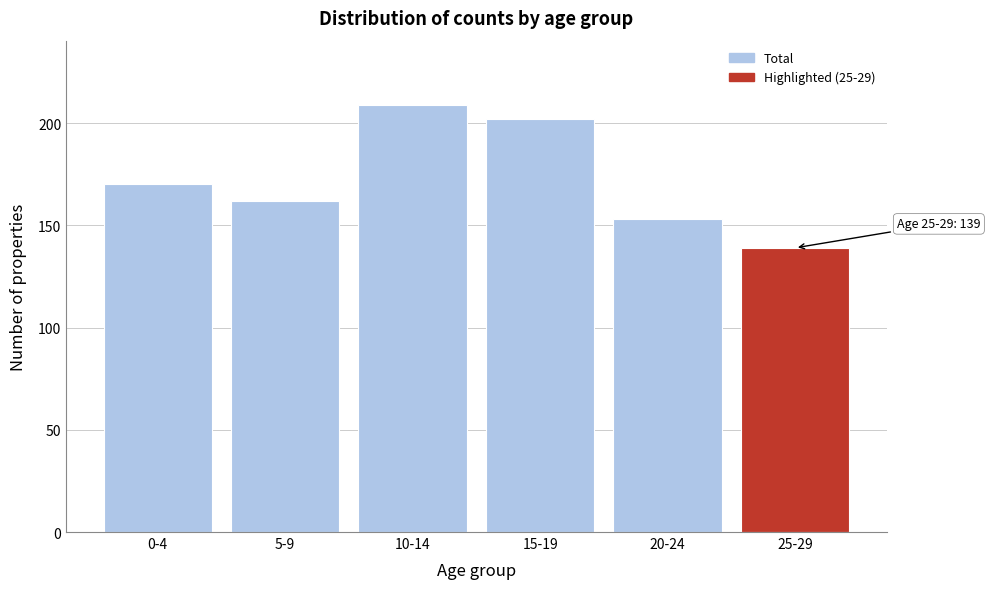

Reading left to right, extract all data points from this chart.

170	162	209	202	153	139